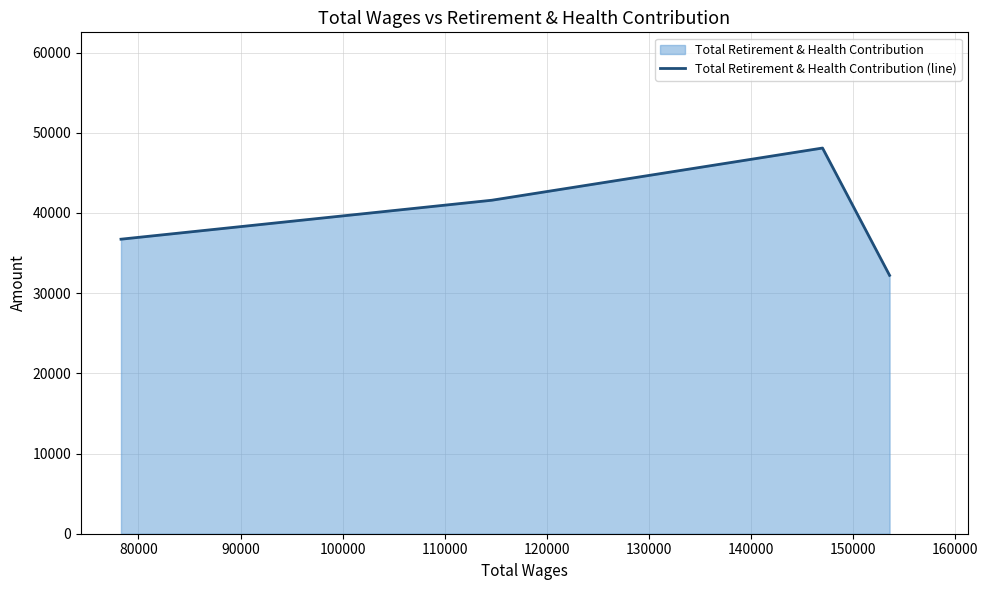

What is the value of the 3rd point from the left?

48091